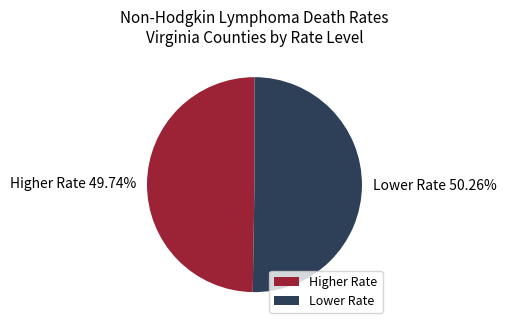

Is the sum of Higher Rate and Lower Rate greater than half?

Yes